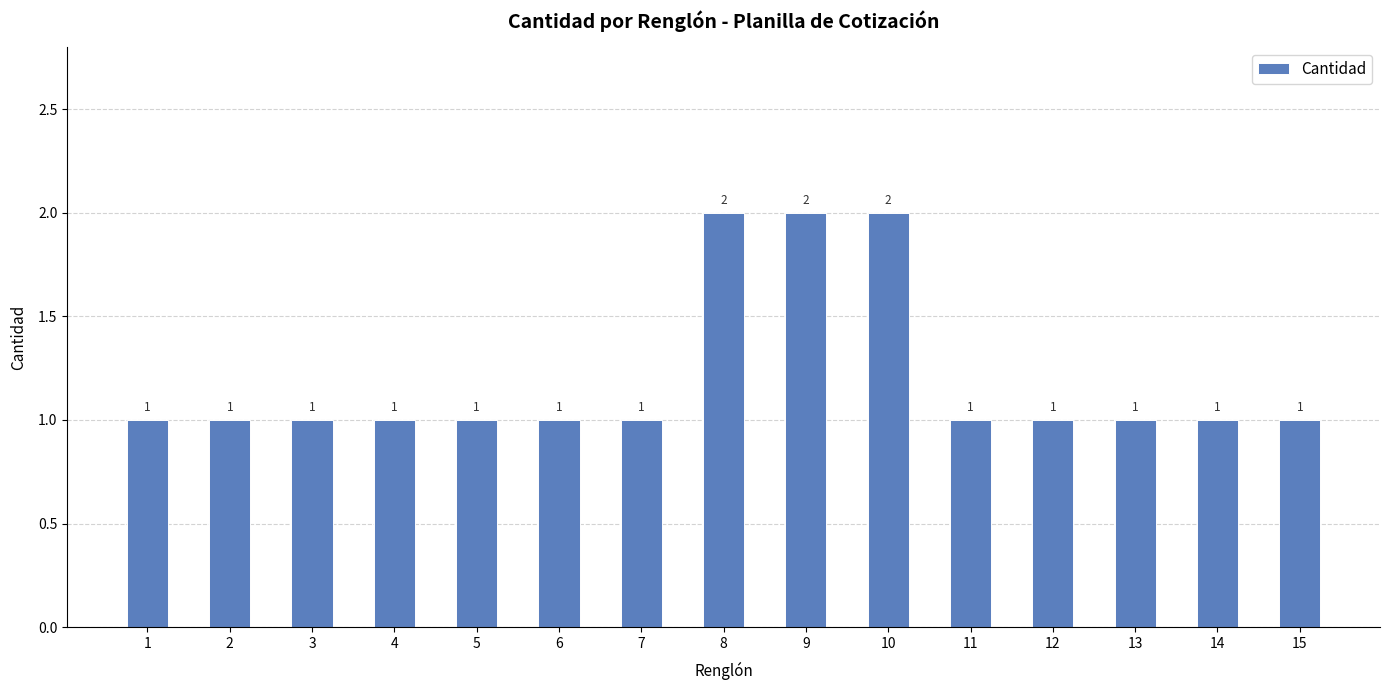

Reading left to right, transcribe all the data shown in this chart.

1	1	1	1	1	1	1	2	2	2	1	1	1	1	1